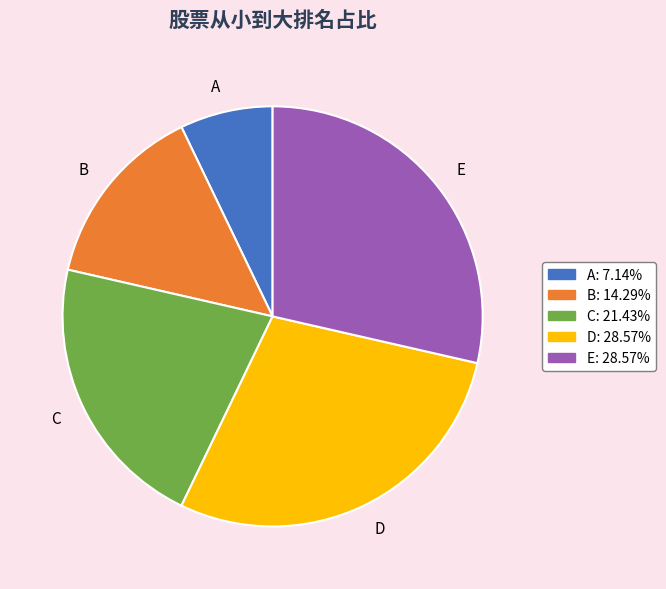

Does any single category account for the majority?

No